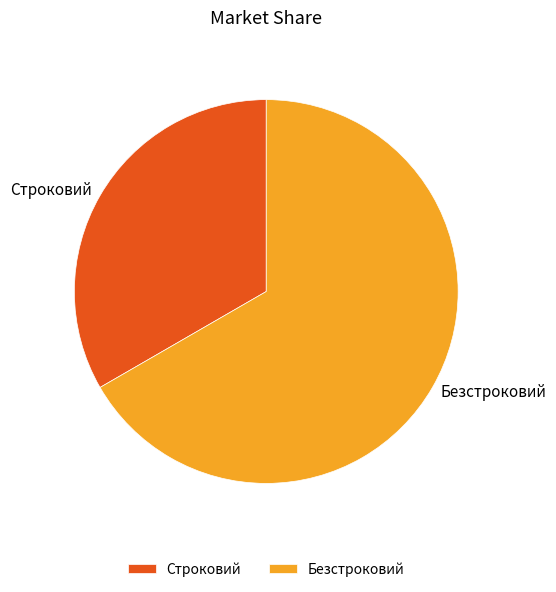

Combined, do Строковий and Безстроковий account for over 50%?

Yes